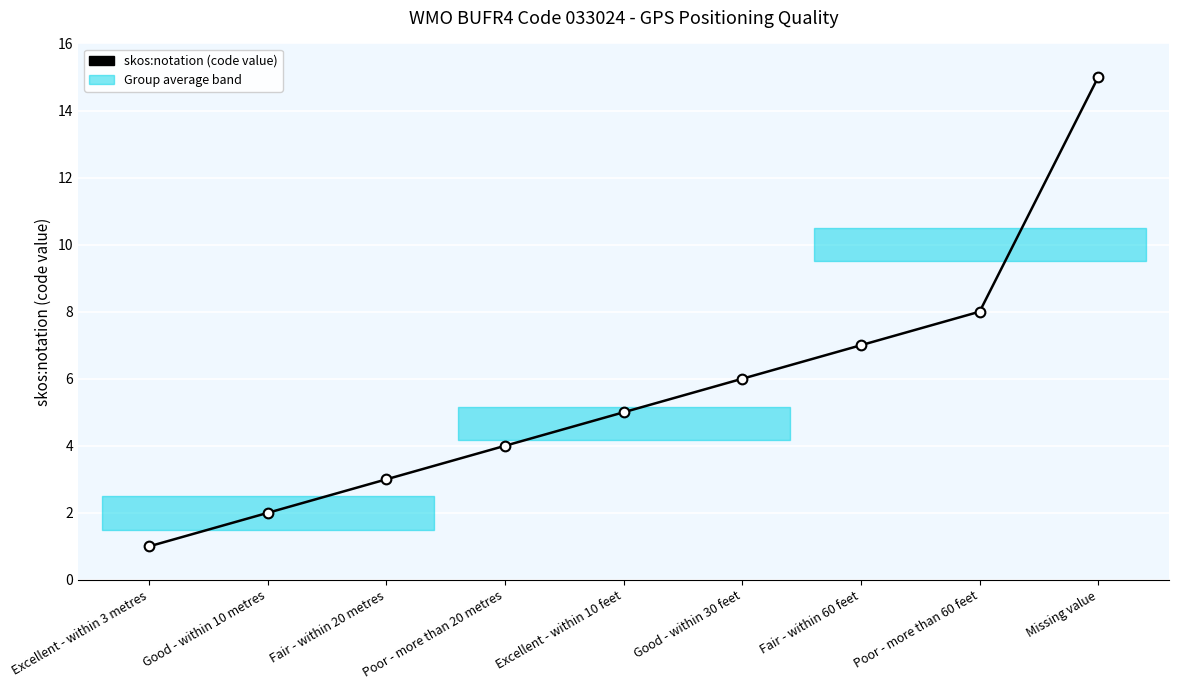

List the labels in order of value, largest first.

Missing value, Poor - more than 60 feet, Fair - within 60 feet, Good - within 30 feet, Excellent - within 10 feet, Poor - more than 20 metres, Fair - within 20 metres, Good - within 10 metres, Excellent - within 3 metres